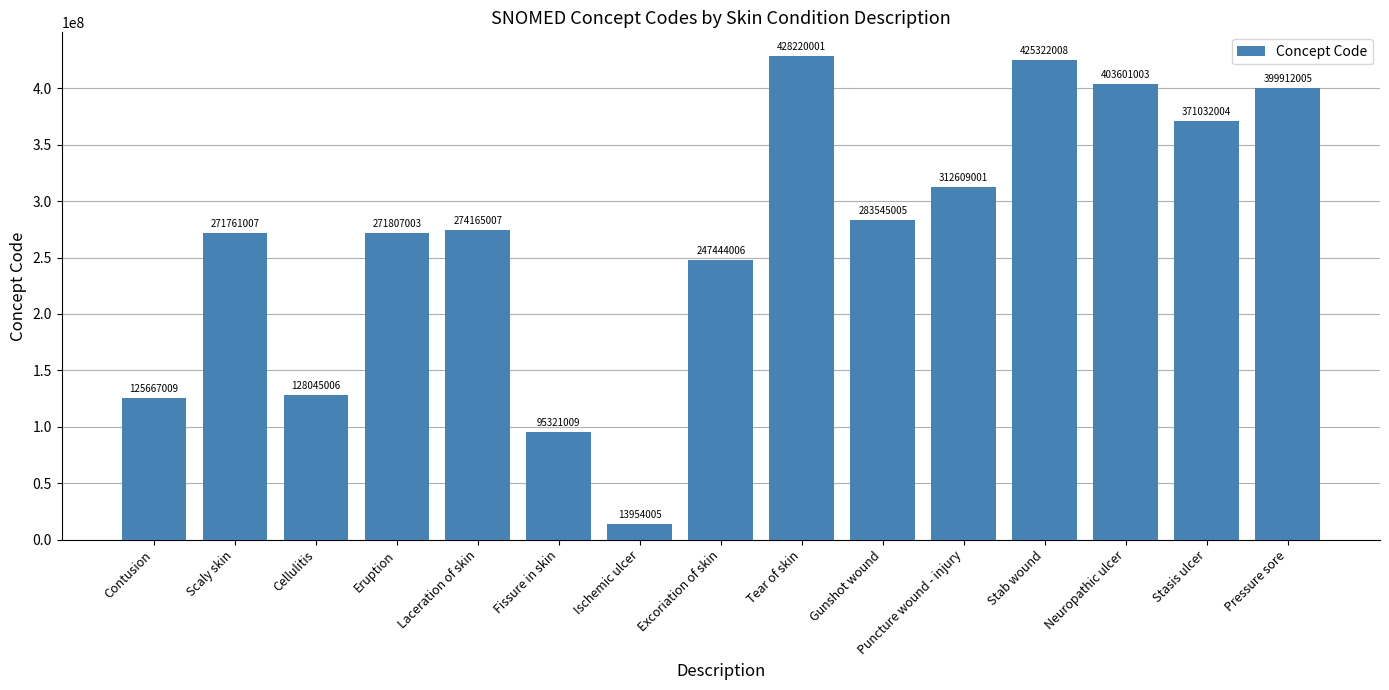

What is the greatest value displayed?

428220001